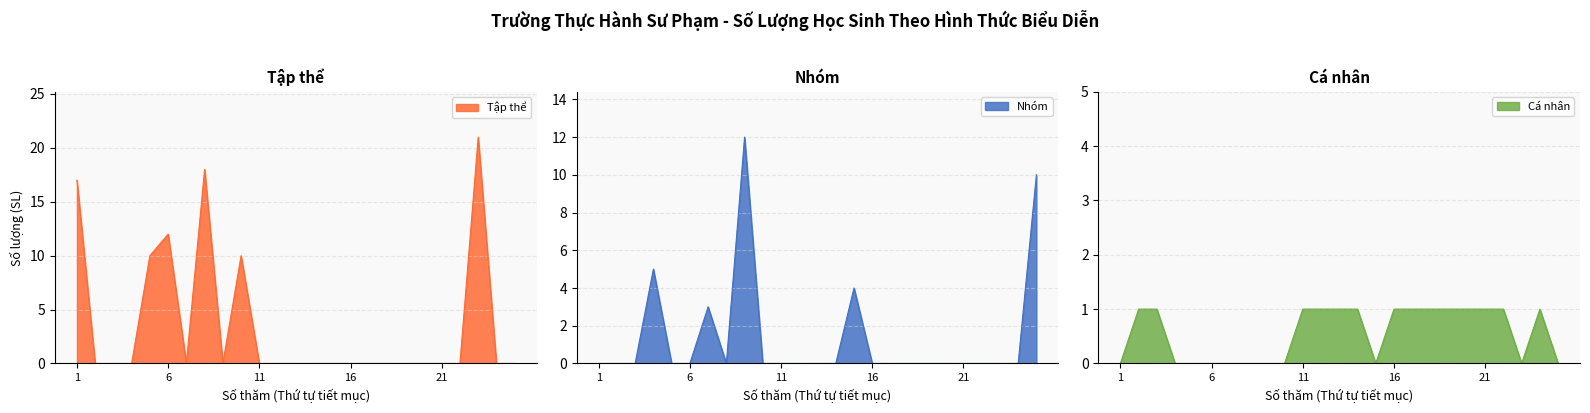

List the series in order of their overall mean, lowest first.

Cá nhân, Nhóm, Tập thể